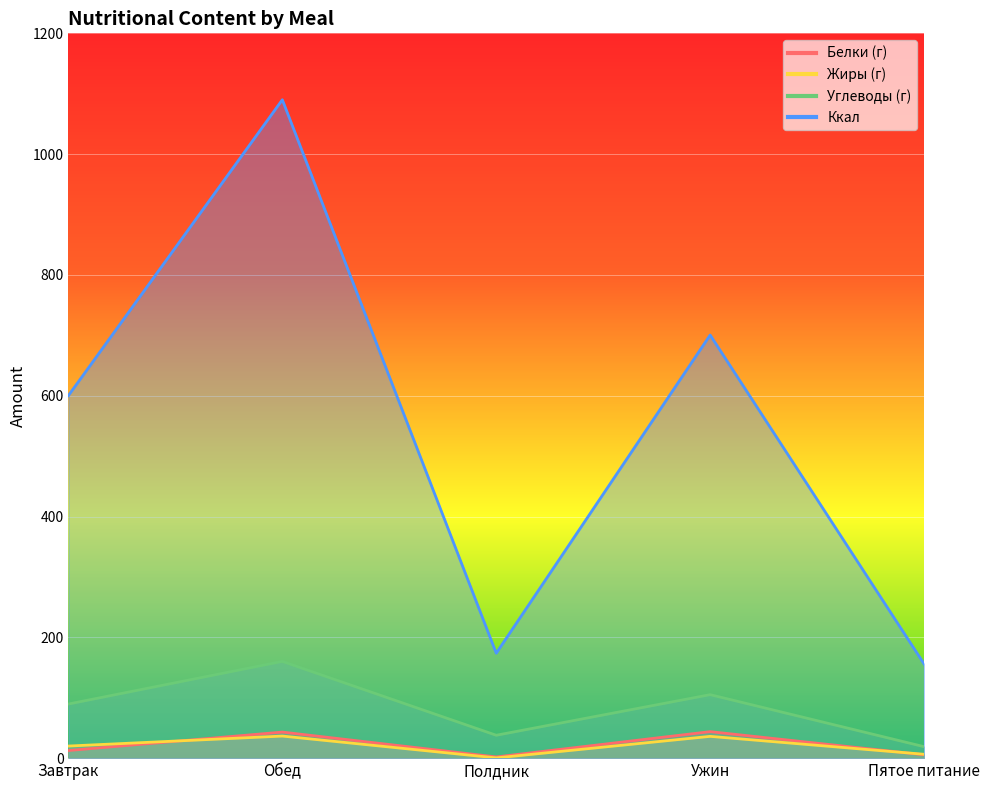

What is the label of the 4th point from the left?

Ужин